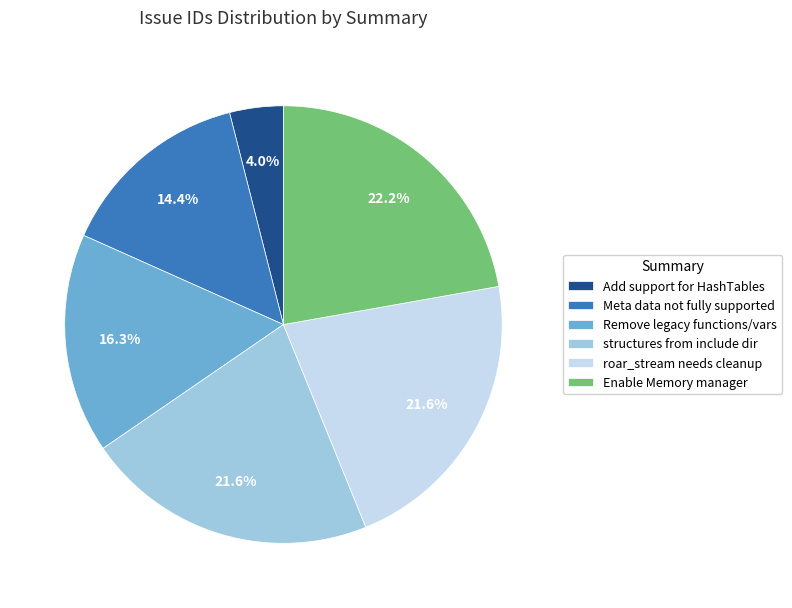

Between Enable Memory manager and Remove legacy functions/vars, which is larger?

Enable Memory manager